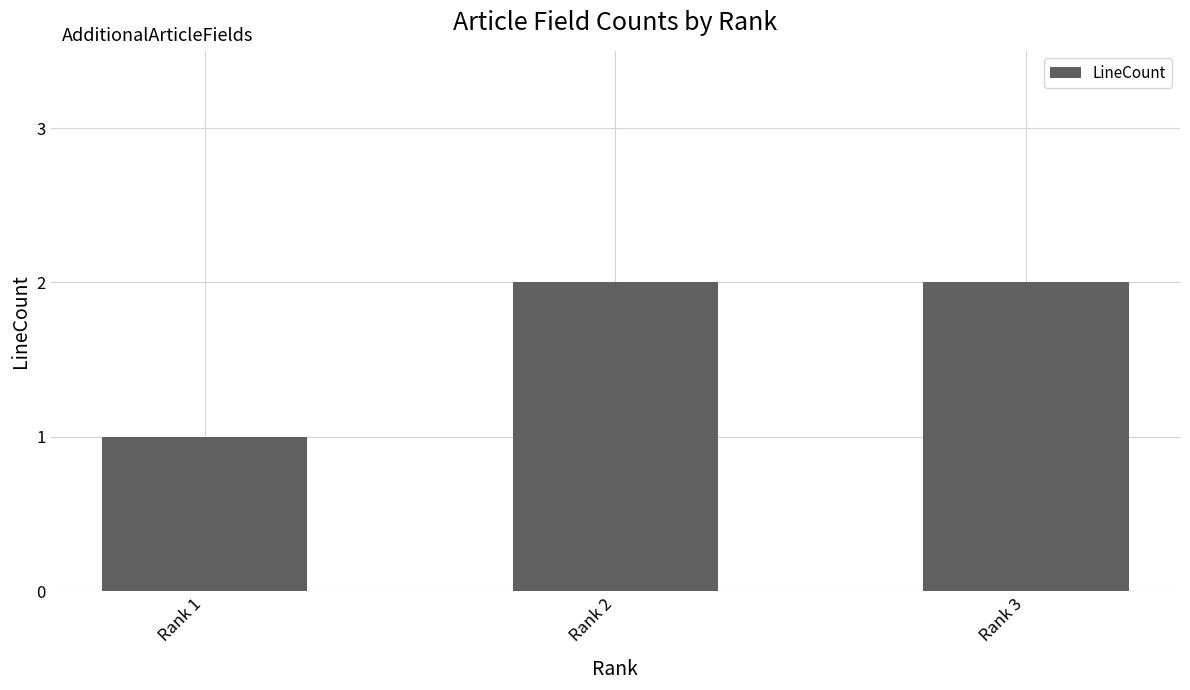

What is the approximate value at Rank 2?

2